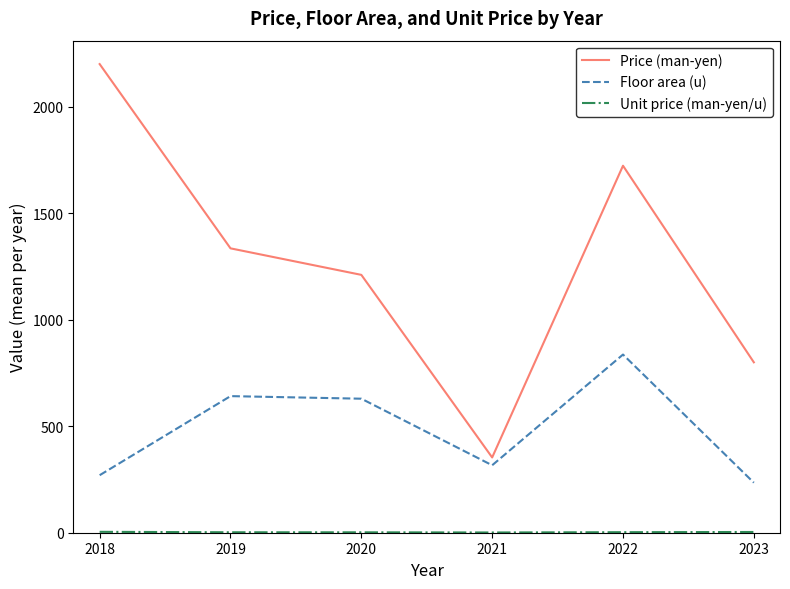

How many lines are shown in the chart?

3